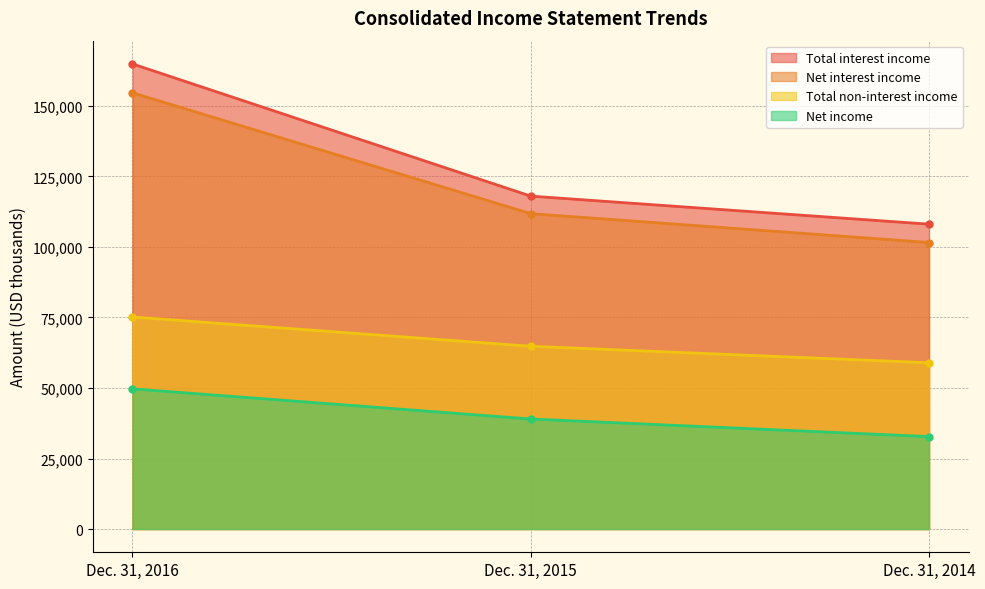

Which has a higher value, Dec. 31, 2015 or Dec. 31, 2014?

Dec. 31, 2015